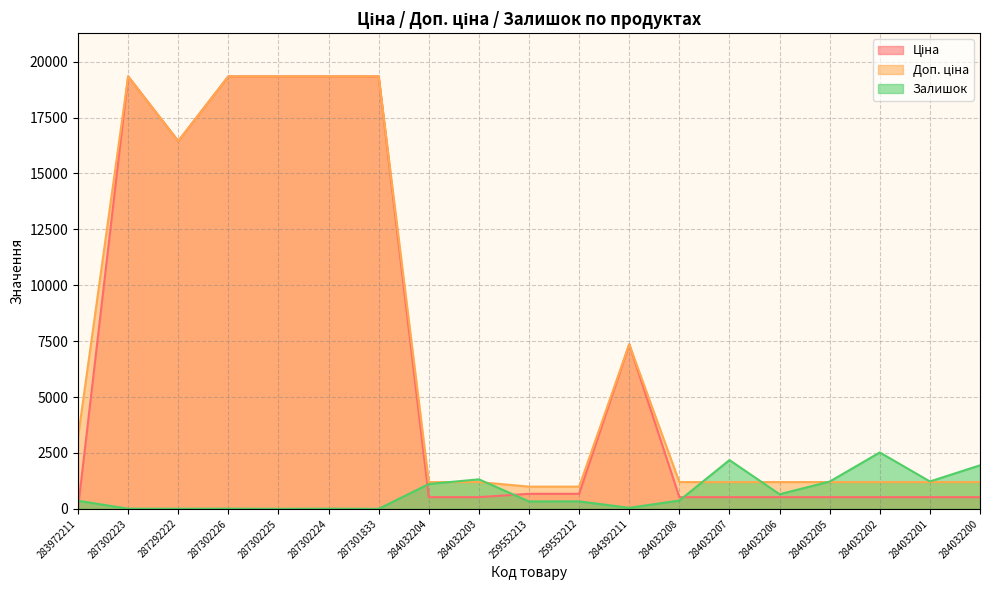

Rank the series by their maximum value, from highest to lowest.

Ціна, Доп. ціна, Залишок